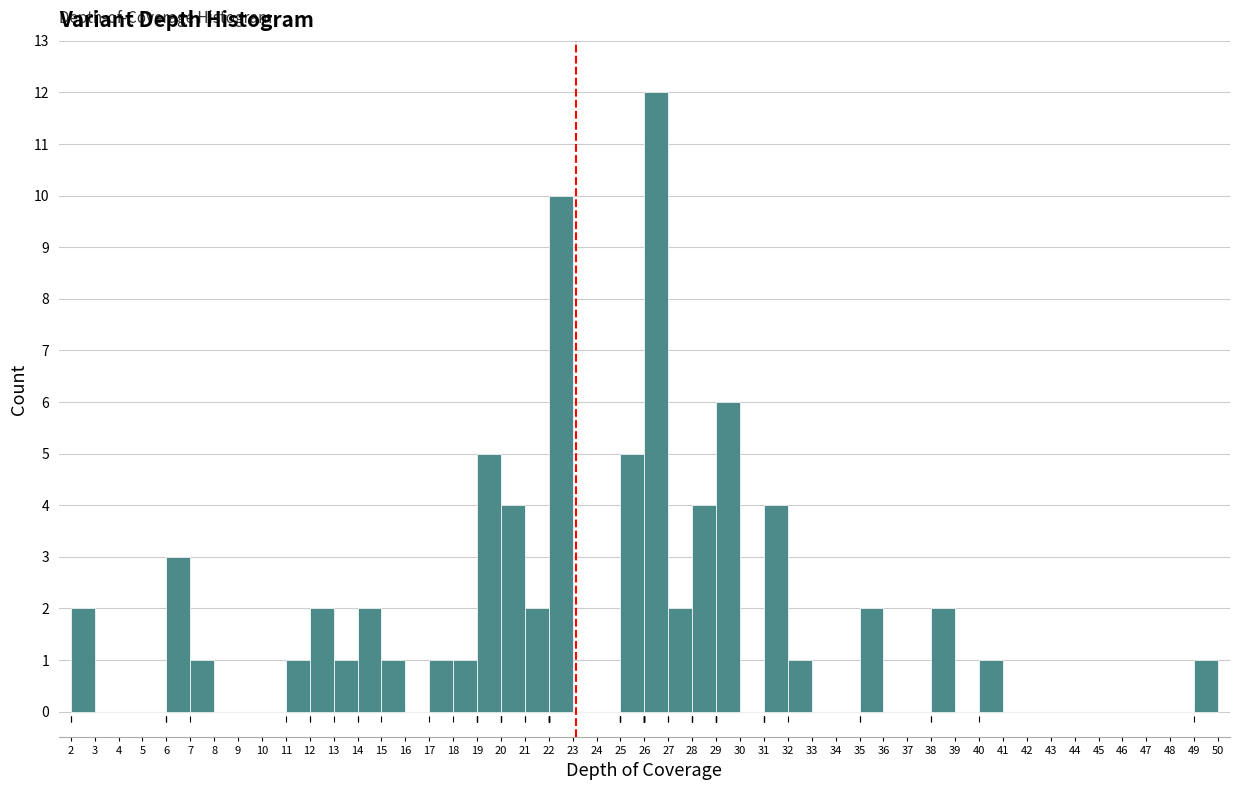

How tall is the bar that spans 27 to 28 on the x-axis? The values are not printed on the chart, so give them approximately, as read against the axis.

2